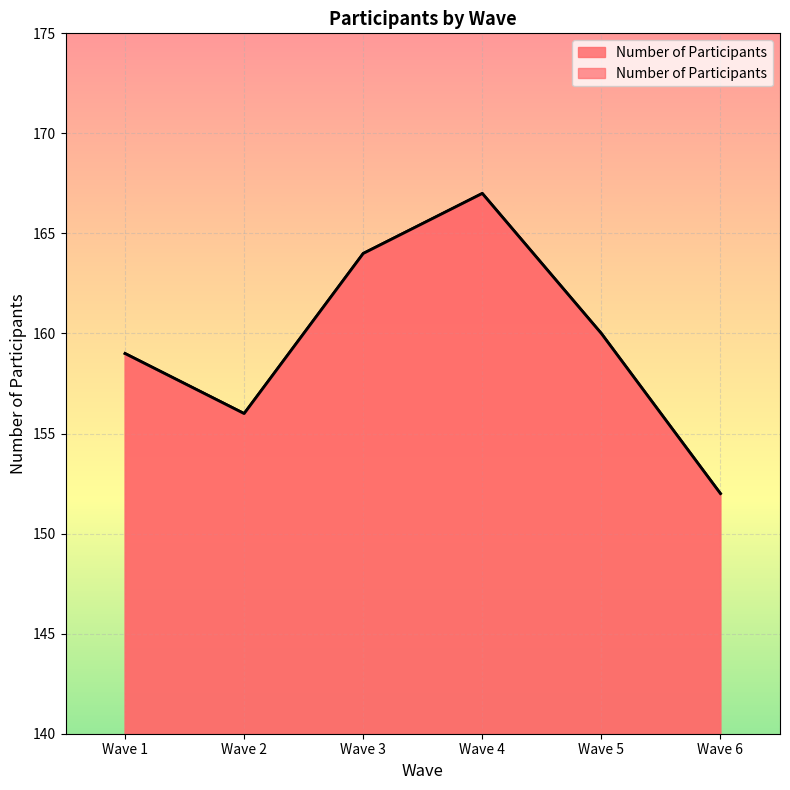

At which label does the data first exceed 160?

Wave 3